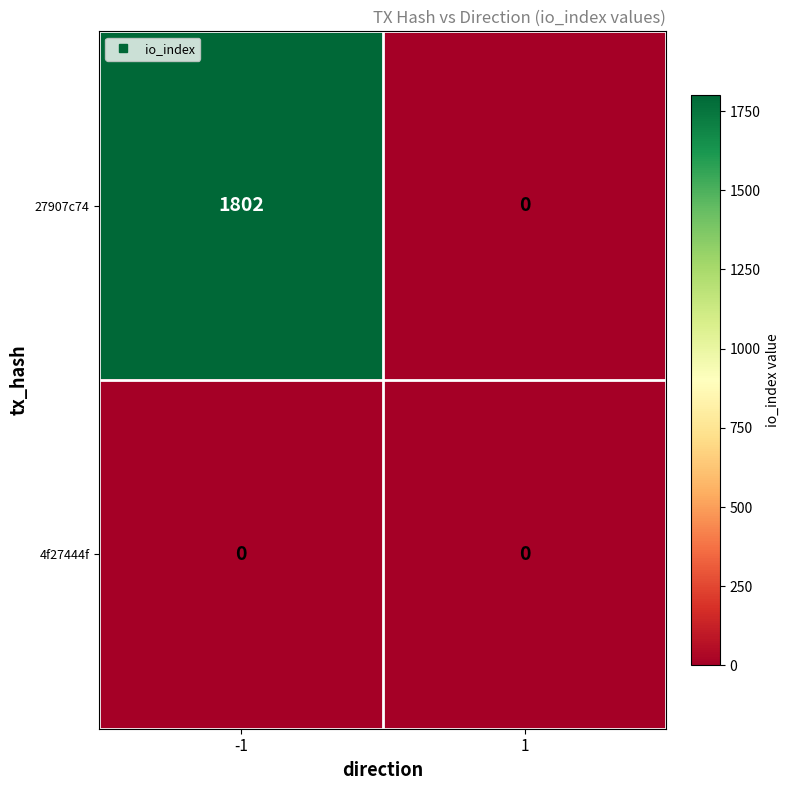

What is the greatest value displayed?

1802